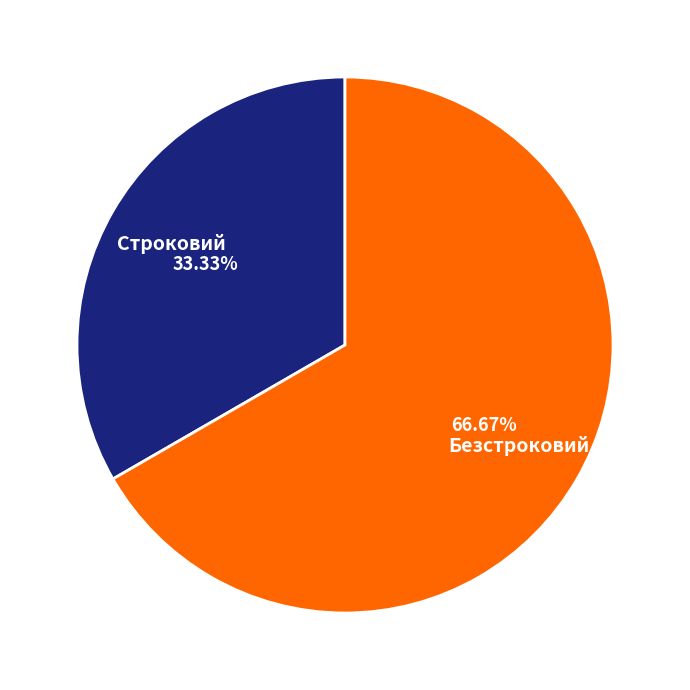

To the nearest percent, what percentage of the pie is Безстроковий?

67%